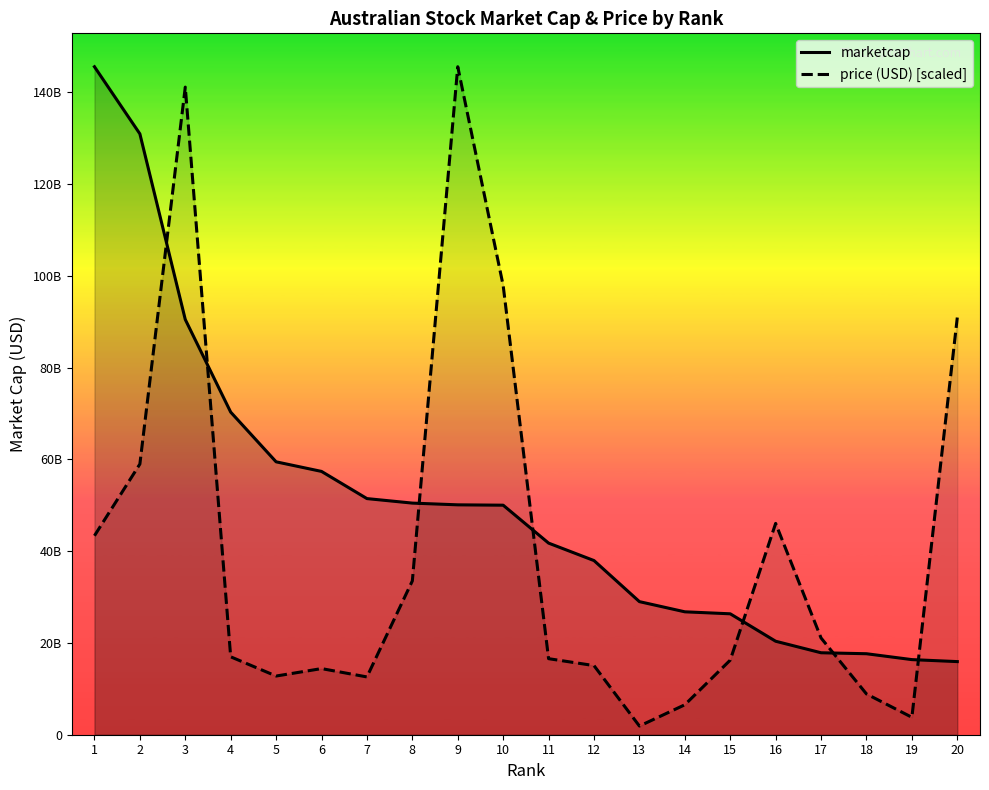

True or false: price (USD) has more than 2 points higher than both neighbors.

True